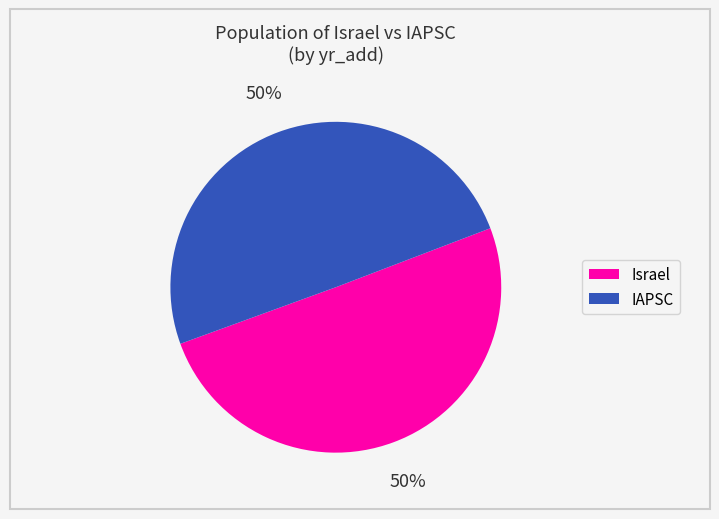

Combined, do IAPSC and Israel account for over 50%?

Yes